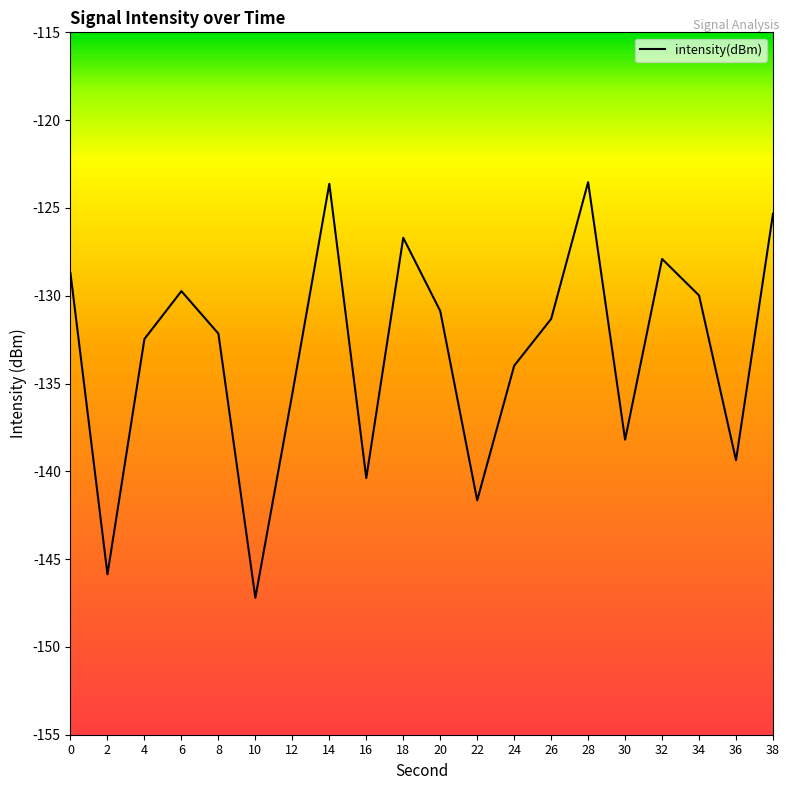

What is the difference between the maximum and minimum values?

23.7